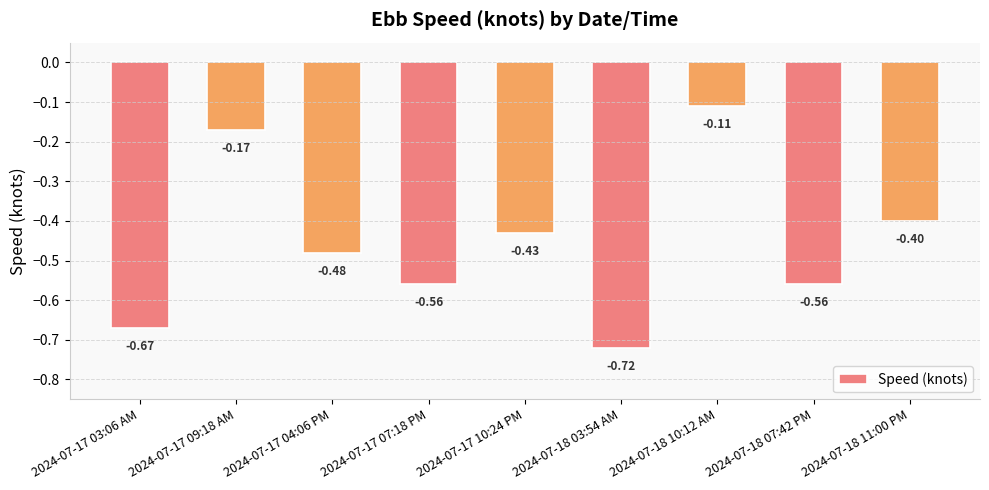

What is the difference between the maximum and minimum values?

0.6